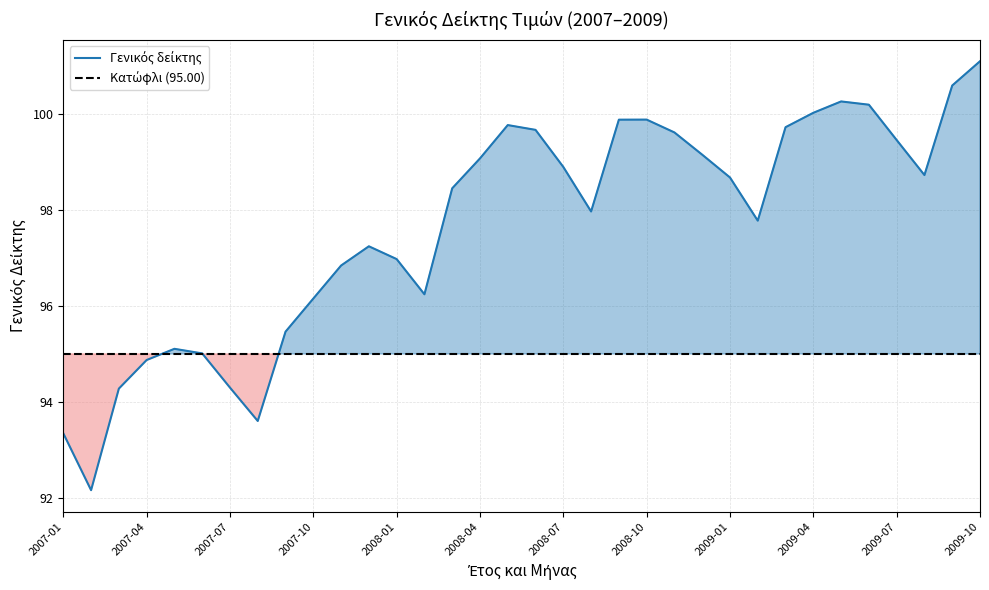

Reading right to left, extract all data points from this chart.

101.1	100.6	98.7	99.5	100.2	100.3	100.0	99.7	97.8	98.7	99.2	99.6	99.9	99.9	98.0	98.9	99.7	99.8	99.1	98.5	96.2	97.0	97.2	96.8	96.2	95.5	93.6	94.3	95.0	95.1	94.9	94.3	92.2	93.3